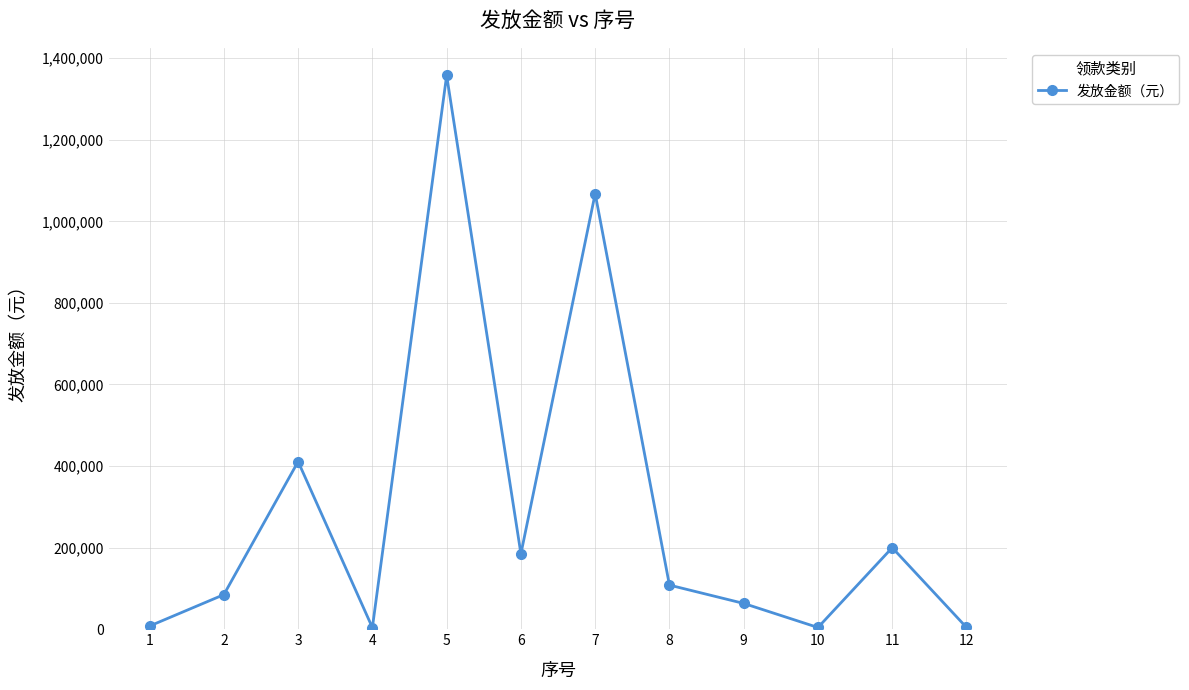

Between 5 and 9, which is larger?

5